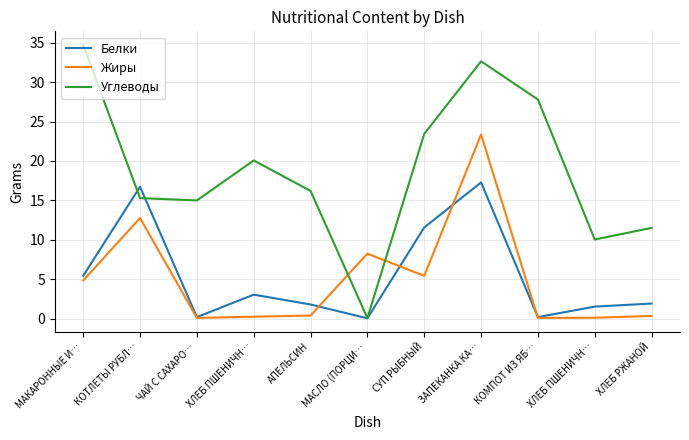

Rank the series by their maximum value, from lowest to highest.

Белки, Жиры, Углеводы